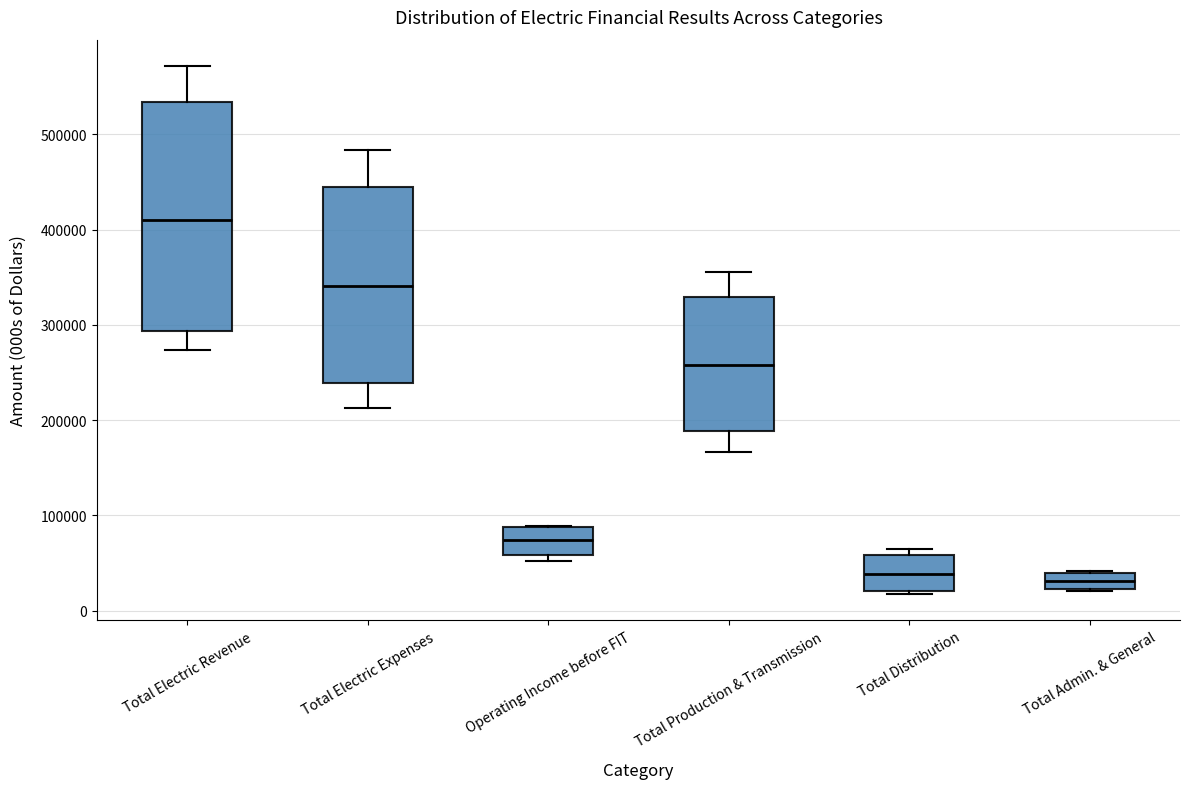

Where does the median line of the box for Total Distribution sit on the y-axis? The values are not printed on the chart, so give them approximately, as read against the axis.

40000